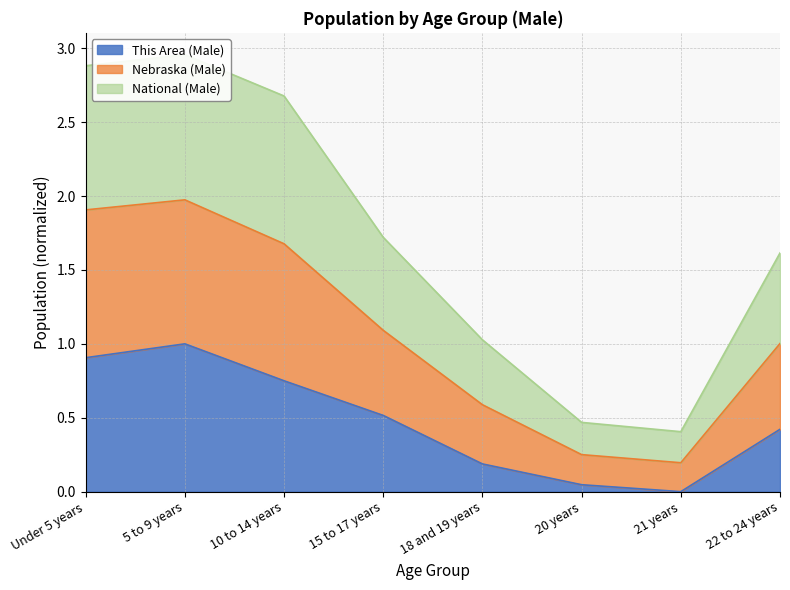

Is it true that This Area (Male) equals 0.1 at 22 to 24 years?

False